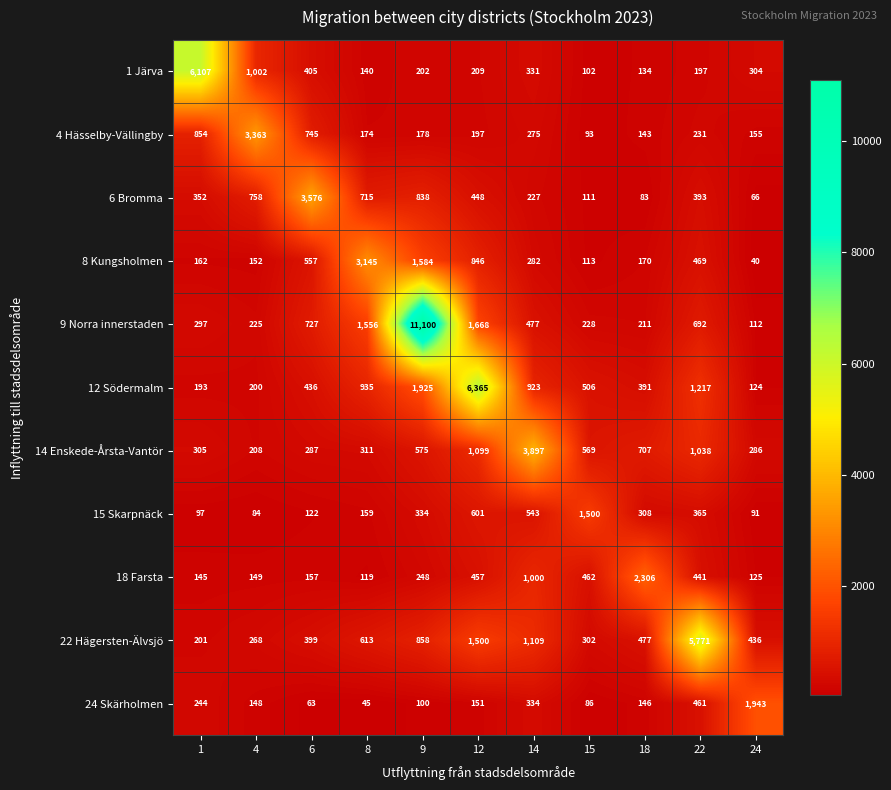

What is the sum of the 22 Hägersten-Älvsjö values at 15 and 24?

738